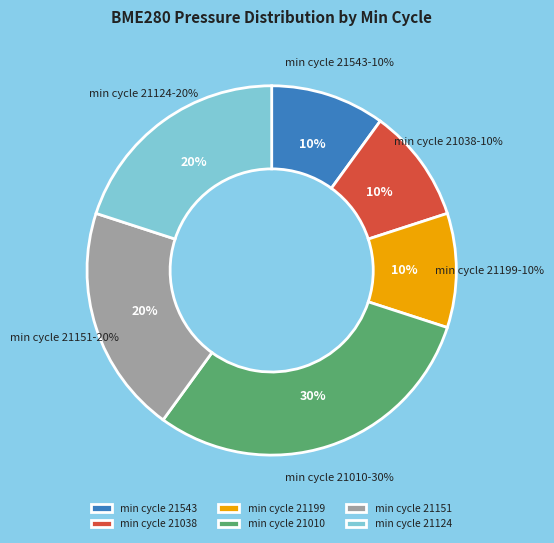

Is it true that 76 is 23% of the pie?

False